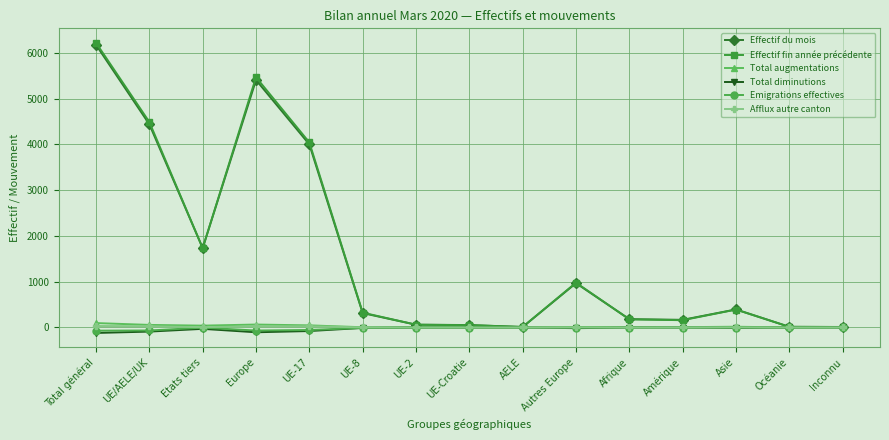

What is the highest value of the Effectif du mois series?

6175